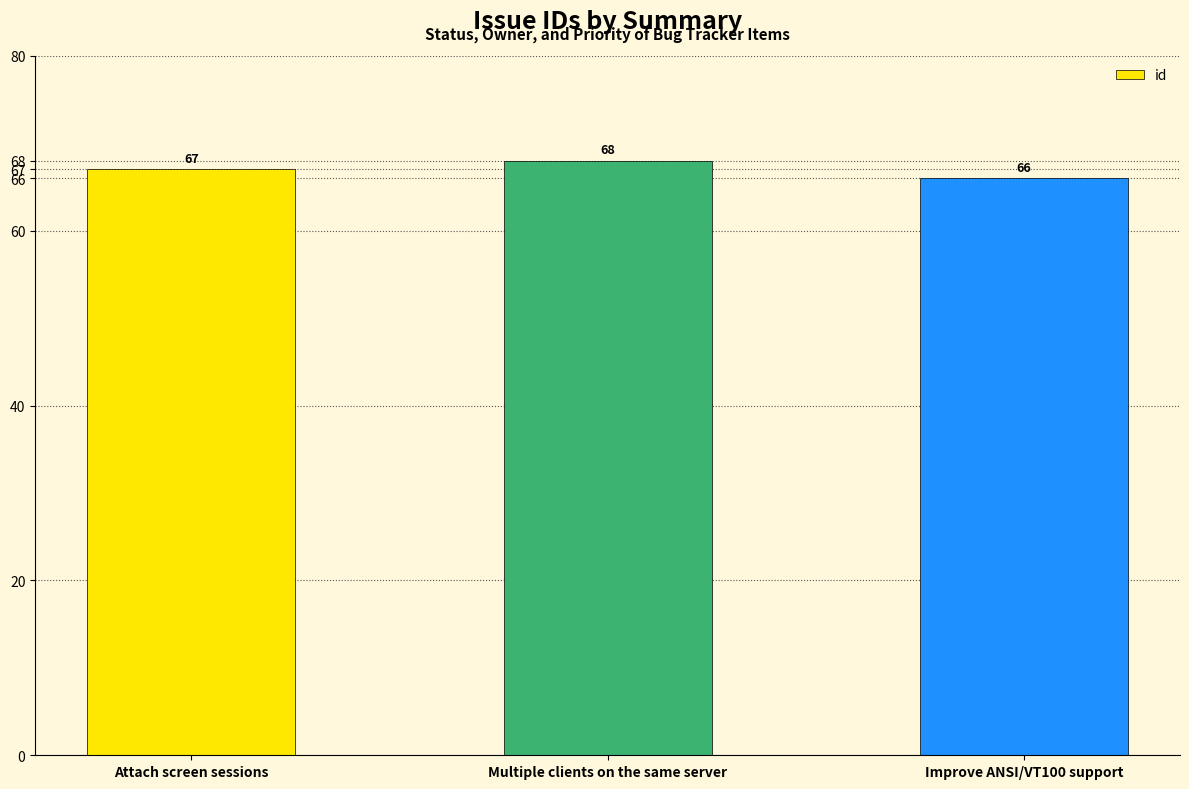

Rank the categories by value from lowest to highest.

Improve ANSI/VT100 support, Attach screen sessions, Multiple clients on the same server